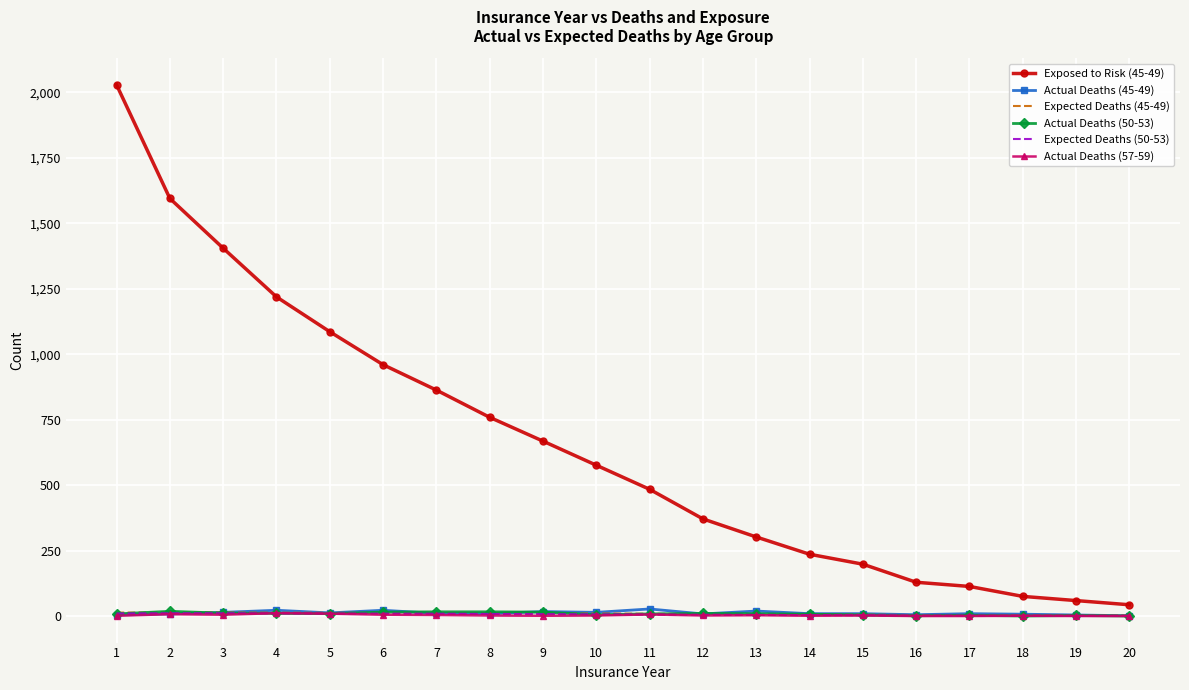

True or false: Exposed to Risk (45-49) and Actual Deaths (50-53) cross at least once.

False